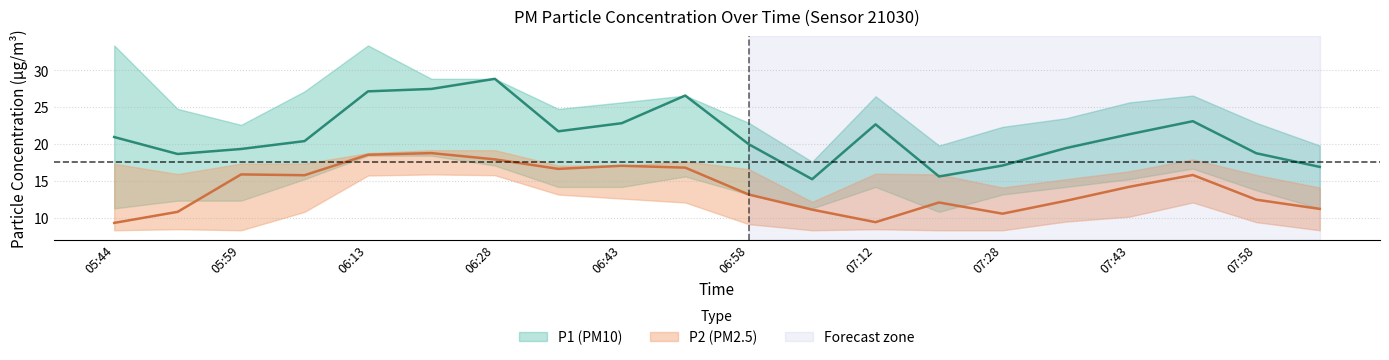

In P2, how many points are lower than both neighbors (excluding endpoints)?

4